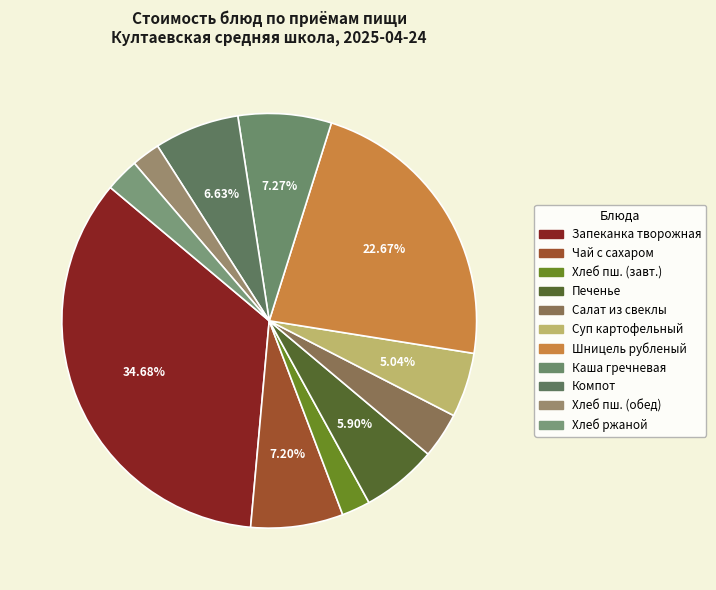

What is the largest slice in the pie chart?

Запеканка творожная